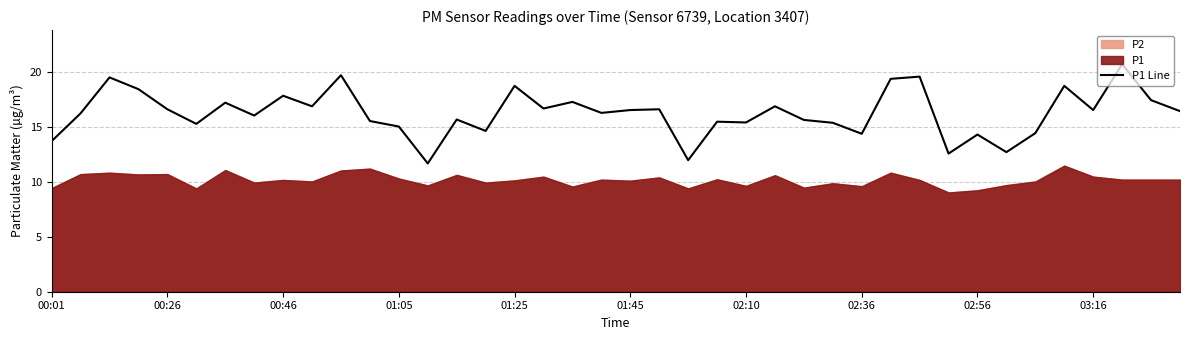

What value does the data have at 27?

15.4